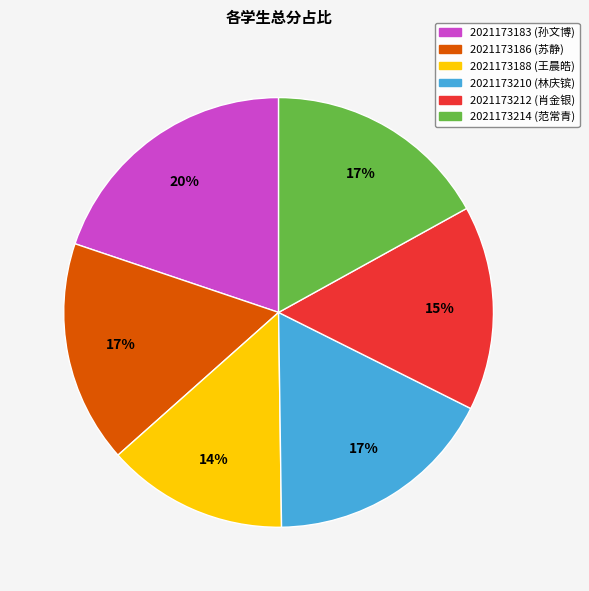

Count the number of slices in the pie.

6